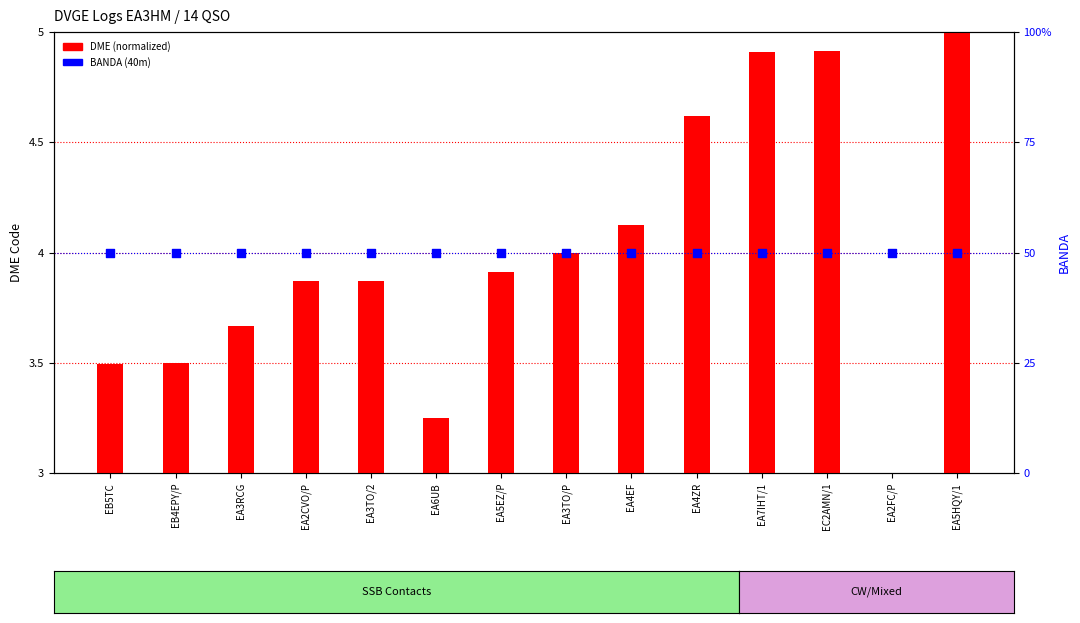

Which series has the largest total across all categories?

BANDA